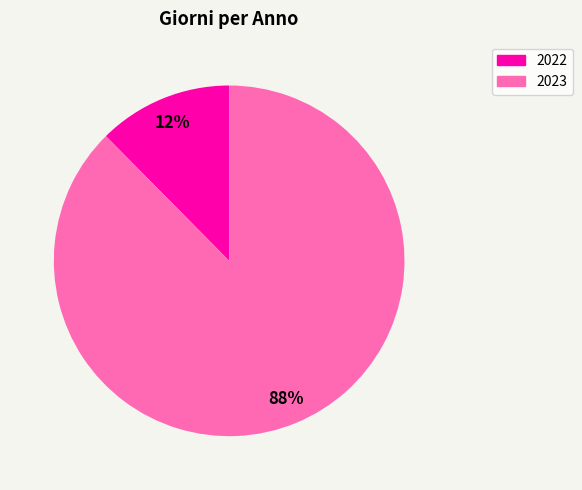

Combined, do 2023 and 2022 account for over 50%?

Yes